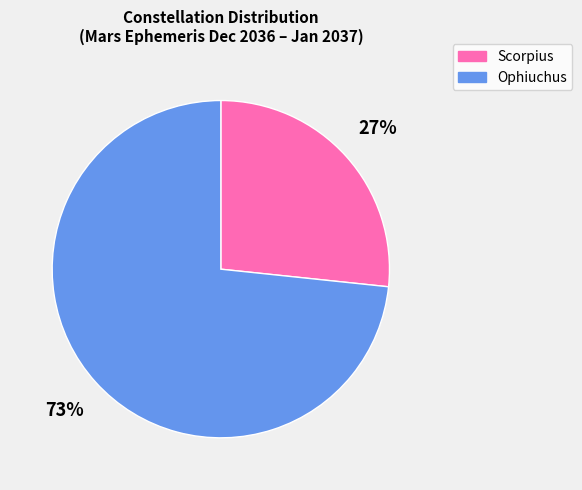

Is it true that Scorpius is 27% of the pie?

True